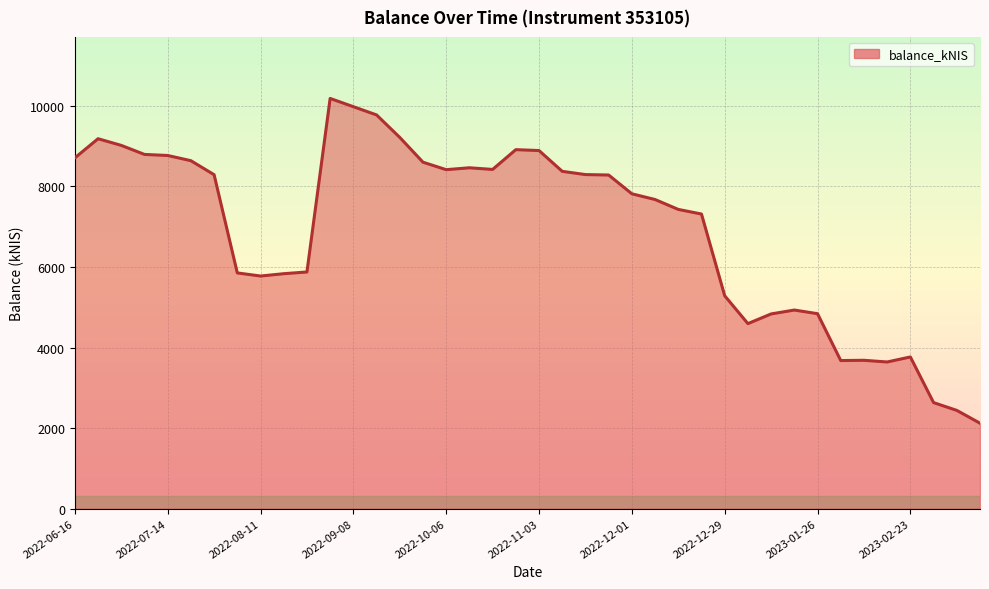

What is the difference between the maximum and minimum values?

8067.2